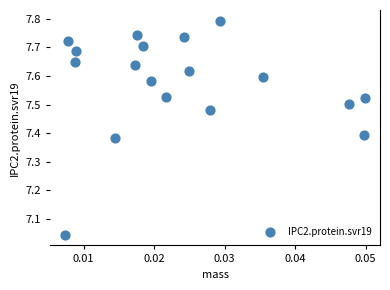

What is the range of Y values (max minus min)?

0.7